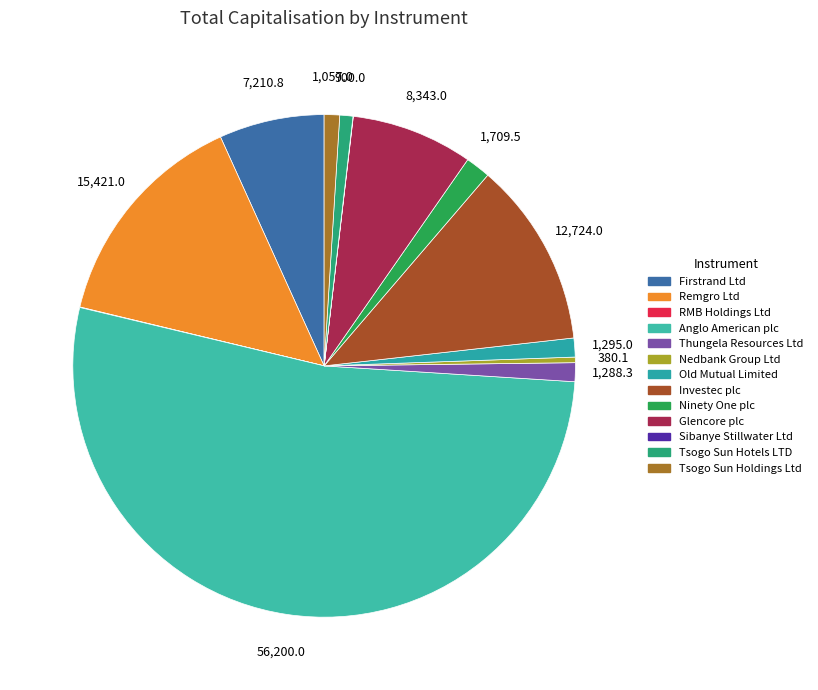

What is the smallest slice in the pie chart?

Sibanye Stillwater Ltd